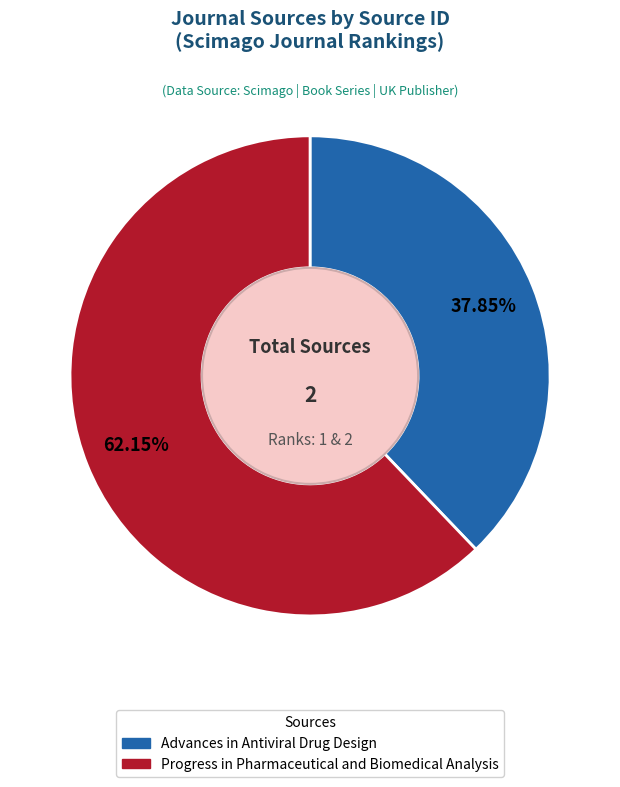

To the nearest percent, what is the average slice percentage?

50%